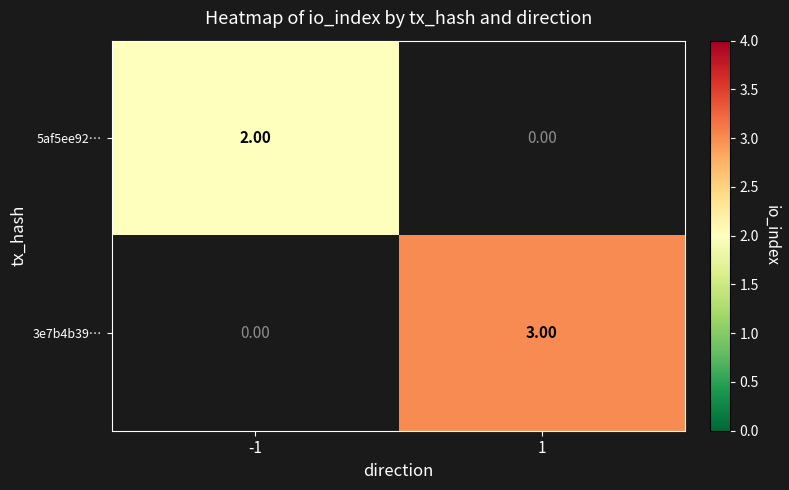

What is the maximum value for 5af5ee92…?

2.0